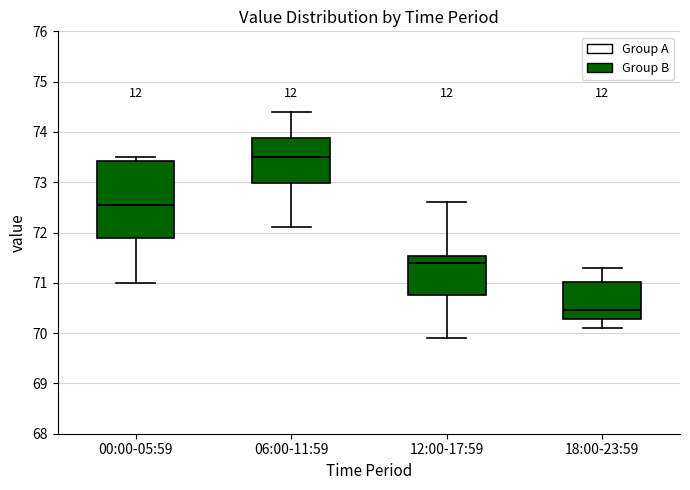

Which box's median line is the lowest?

18:00-23:59